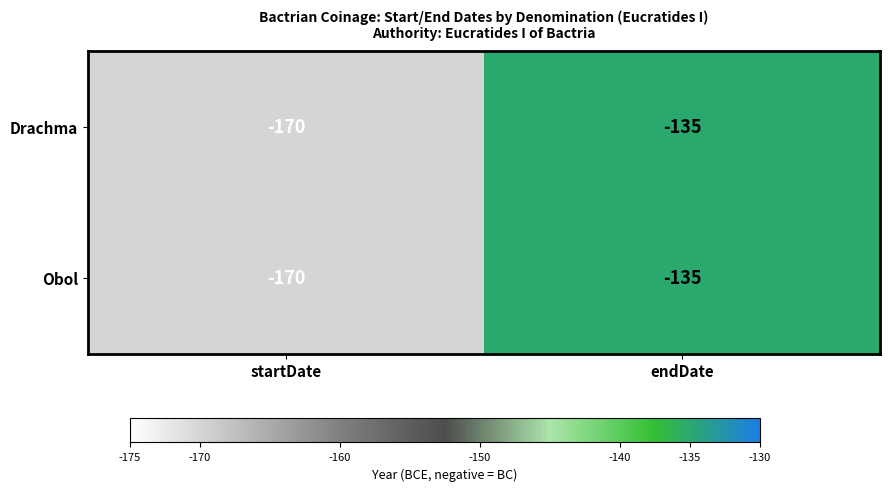

Reading right to left, transcribe all the data shown in this chart.

Drachma: -135	-170
Obol: -135	-170